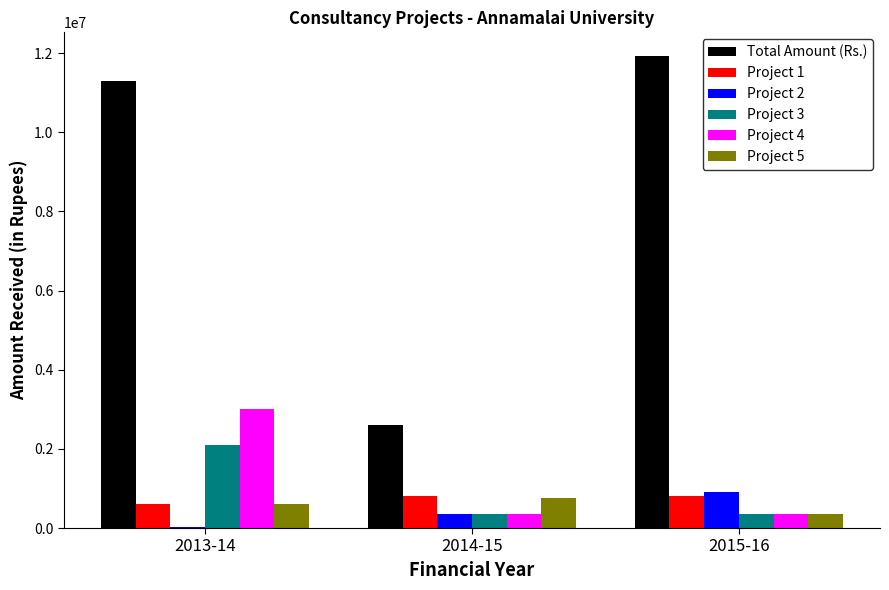

What is the approximate value of Total Amount (Rs.) at 2014-15, to the nearest 10?

2600000